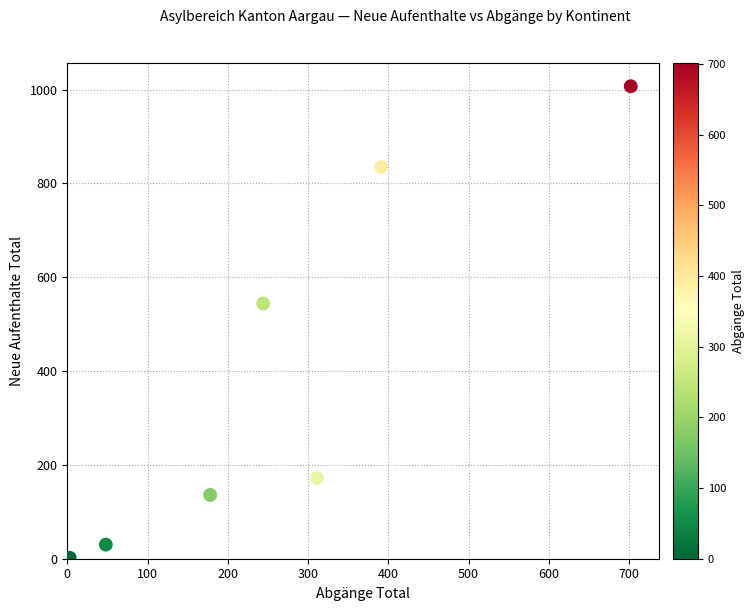

What Y value in the scatter plot is closest to 504?

544